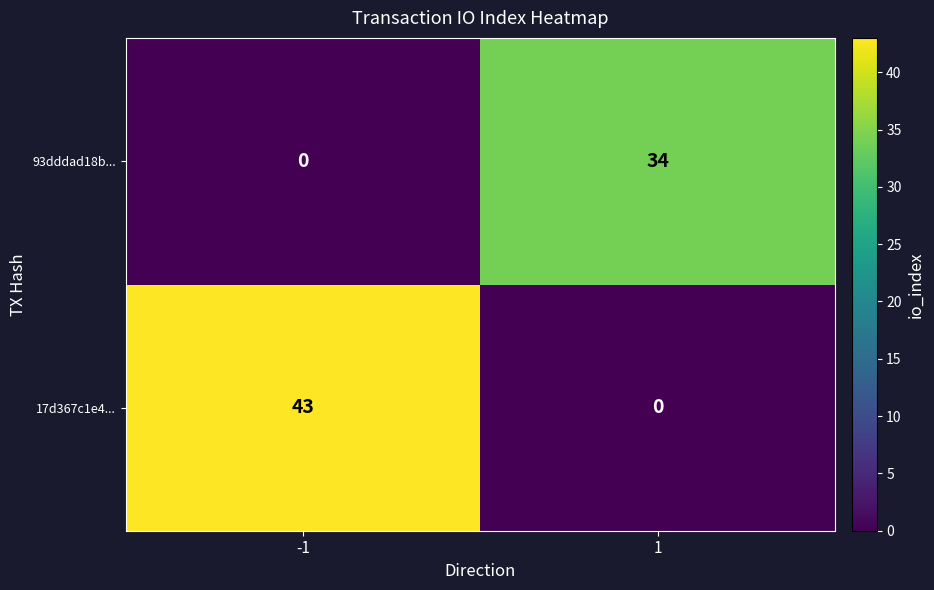

What is the total value across all series at 1?

34